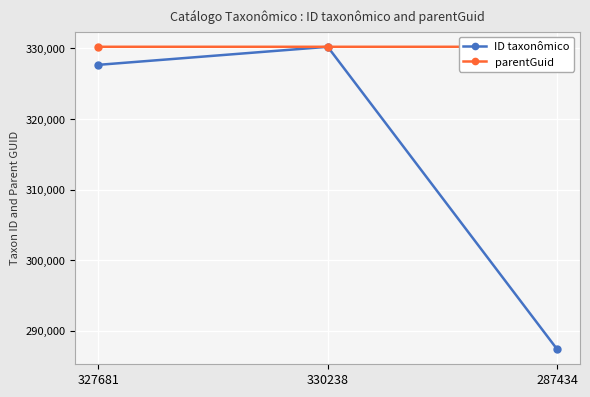

What are all the series names shown in the legend?

ID taxonômico, parentGuid